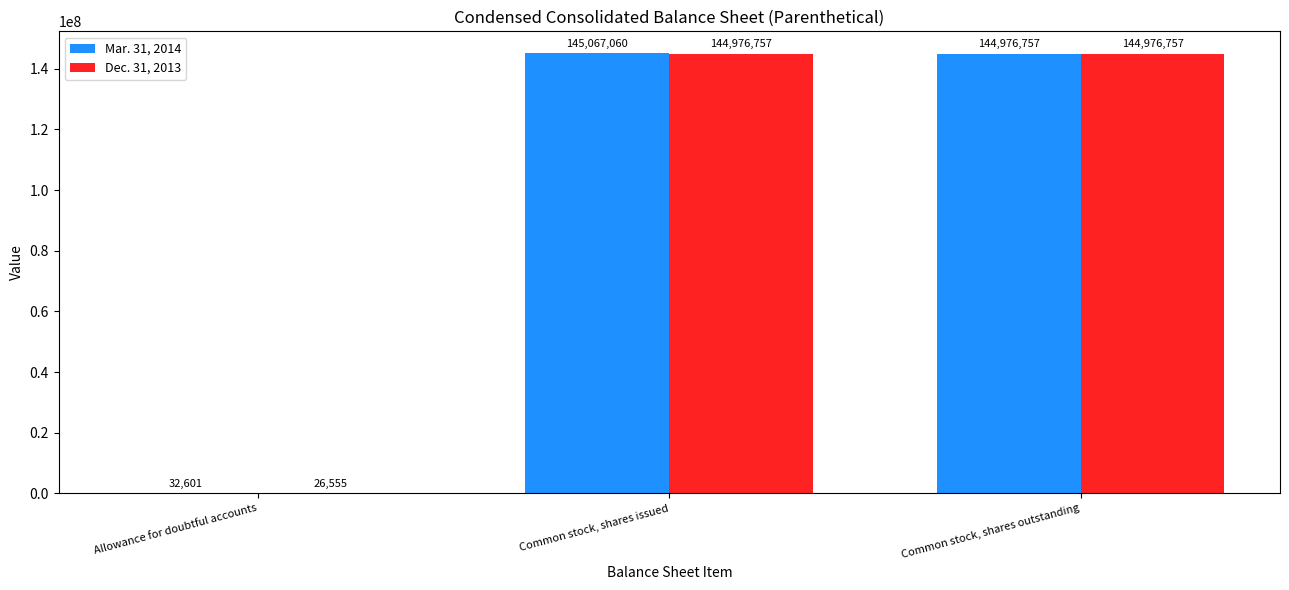

What is the total value across all series at Common stock, shares issued?

290043817